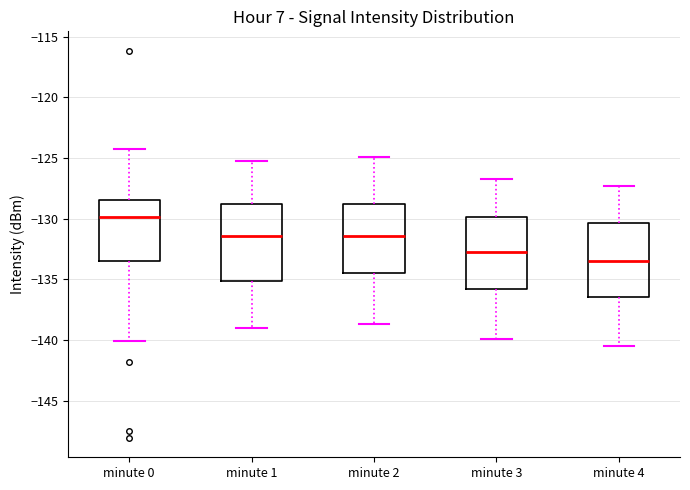

Which box has the highest median line?

minute 0